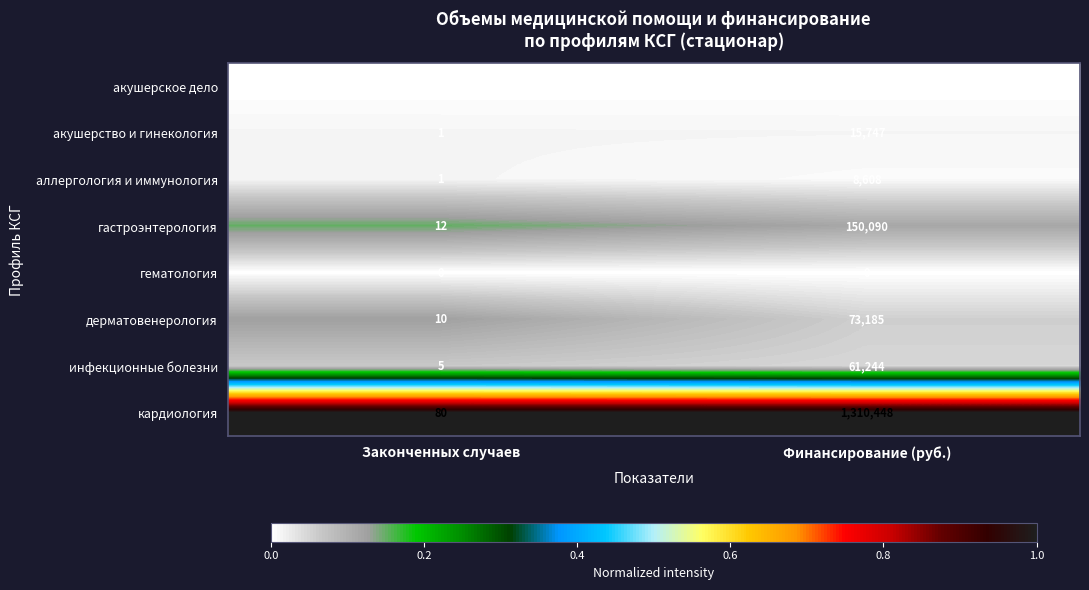

At how many categories does at least one series exceed 0?

2